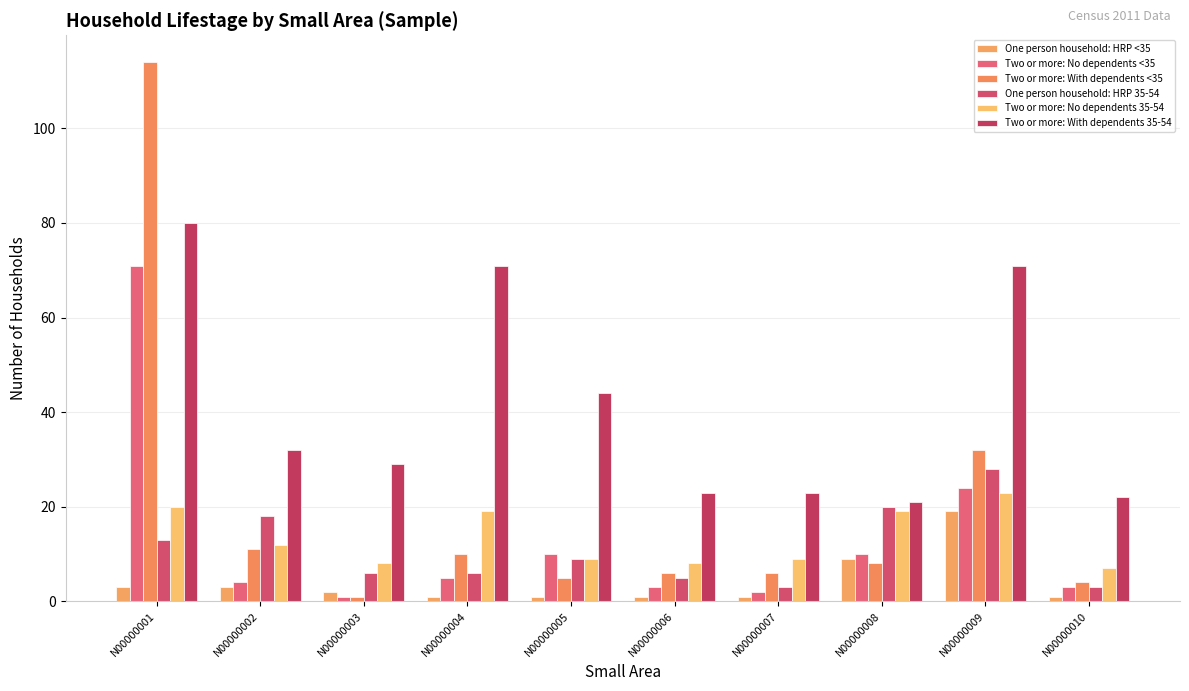

What is the maximum value shown in the chart?

114